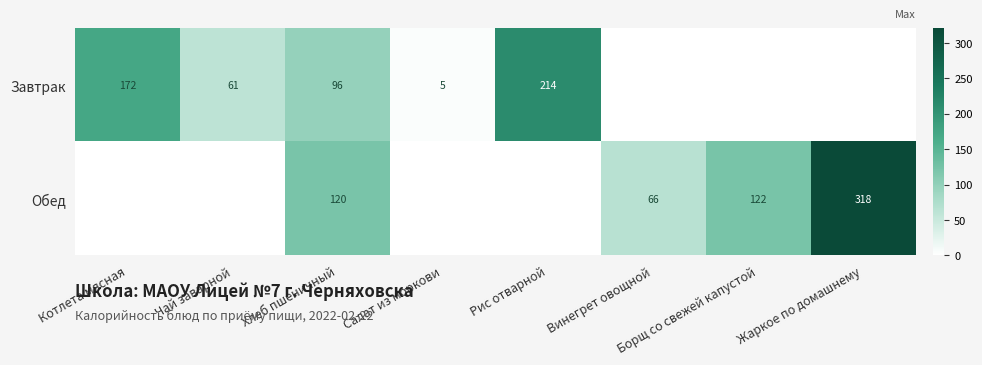

What is the sum of the Обед values at Борщ со свежей капустой and Хлеб пшеничный?

242